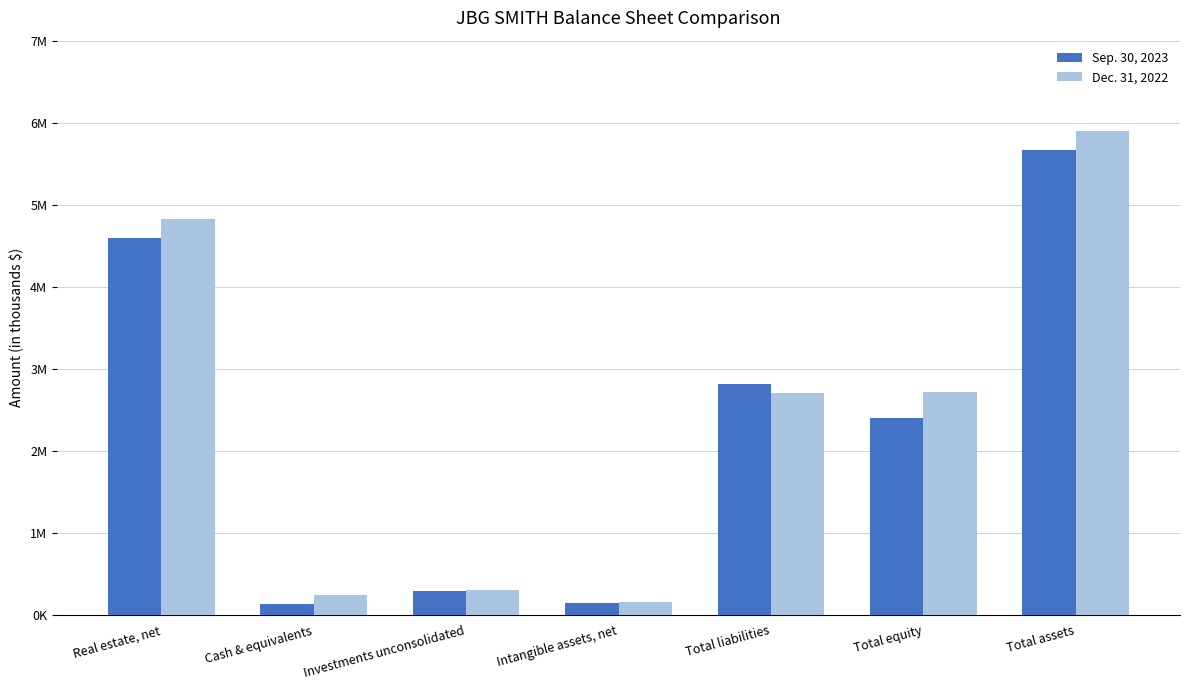

What is the label of the 6th bar from the left?

Total equity